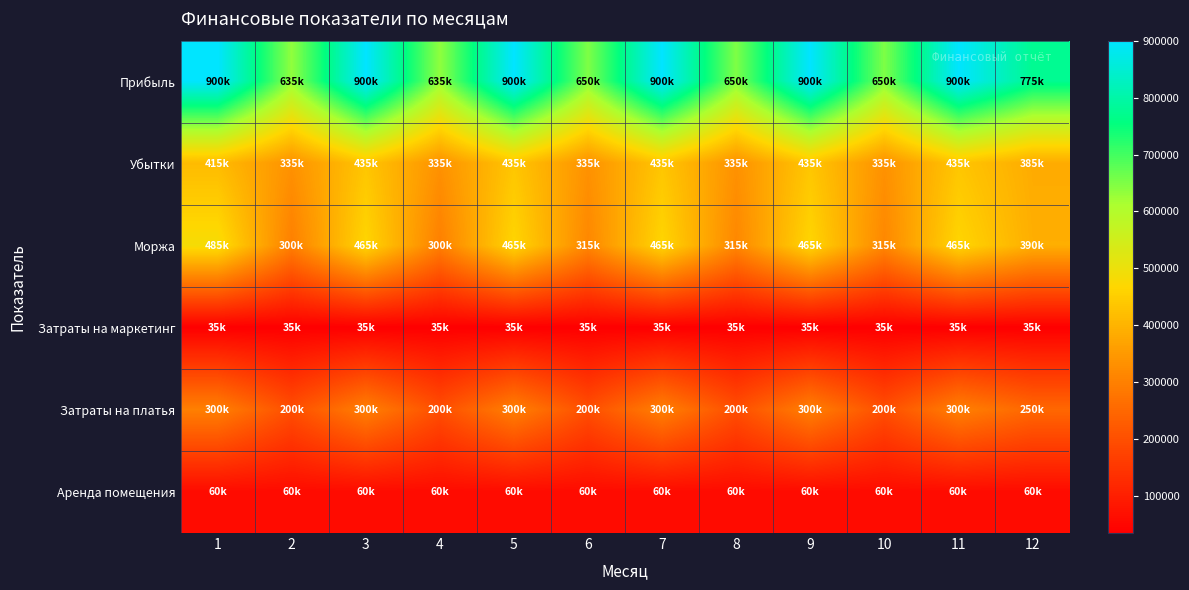

Reading left to right, what are all the values shown in this chart?

Прибыль: 1=900000	2=635000	3=900000	4=635000	5=900000	6=650000	7=900000	8=650000	9=900000	10=650000	11=900000	12=775000
Убытки: 1=415000	2=335000	3=435000	4=335000	5=435000	6=335000	7=435000	8=335000	9=435000	10=335000	11=435000	12=385000
Моржа: 1=485000	2=300000	3=465000	4=300000	5=465000	6=315000	7=465000	8=315000	9=465000	10=315000	11=465000	12=390000
Затраты на маркетинг: 1=35000	2=35000	3=35000	4=35000	5=35000	6=35000	7=35000	8=35000	9=35000	10=35000	11=35000	12=35000
Затраты на платья: 1=300000	2=200000	3=300000	4=200000	5=300000	6=200000	7=300000	8=200000	9=300000	10=200000	11=300000	12=250000
Аренда помещения: 1=60000	2=60000	3=60000	4=60000	5=60000	6=60000	7=60000	8=60000	9=60000	10=60000	11=60000	12=60000